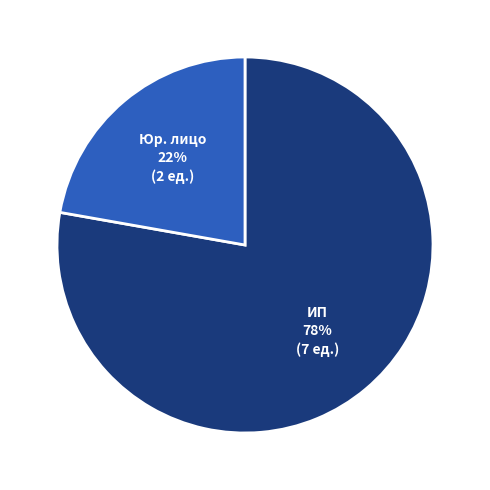

To the nearest percent, what is the difference between the largest and smallest slice percentages?

56%